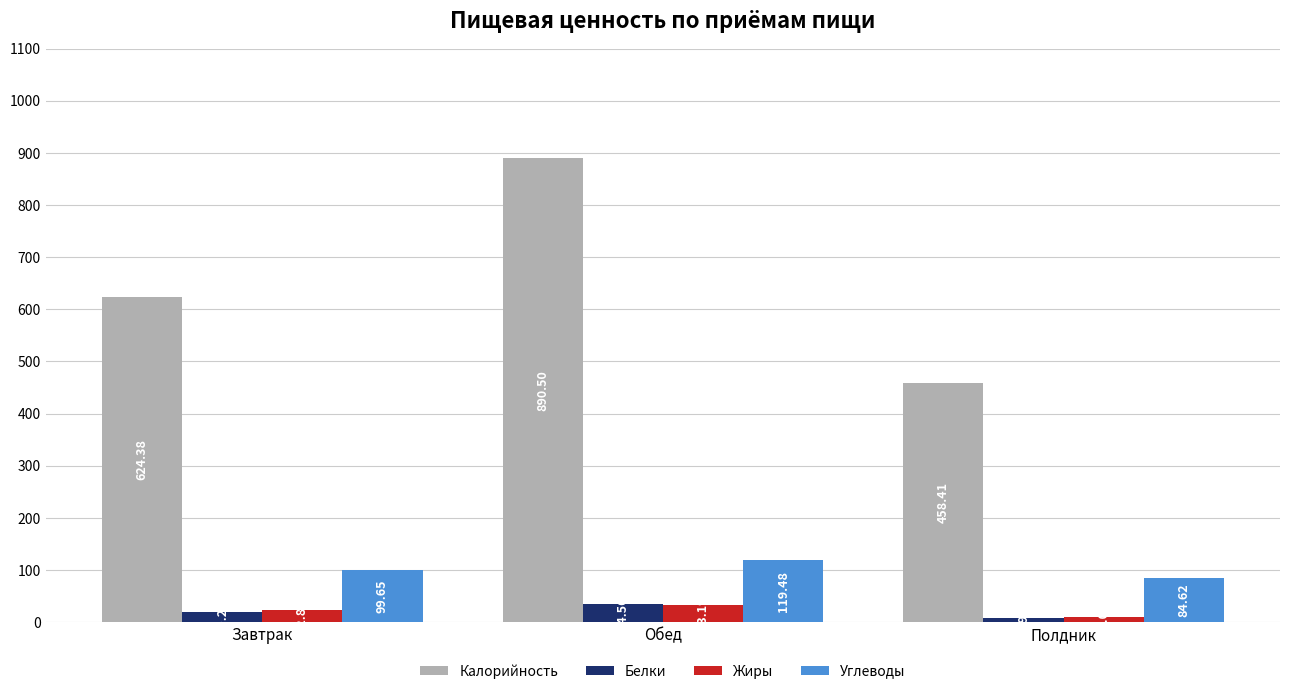

How many bars are there in each group?

4